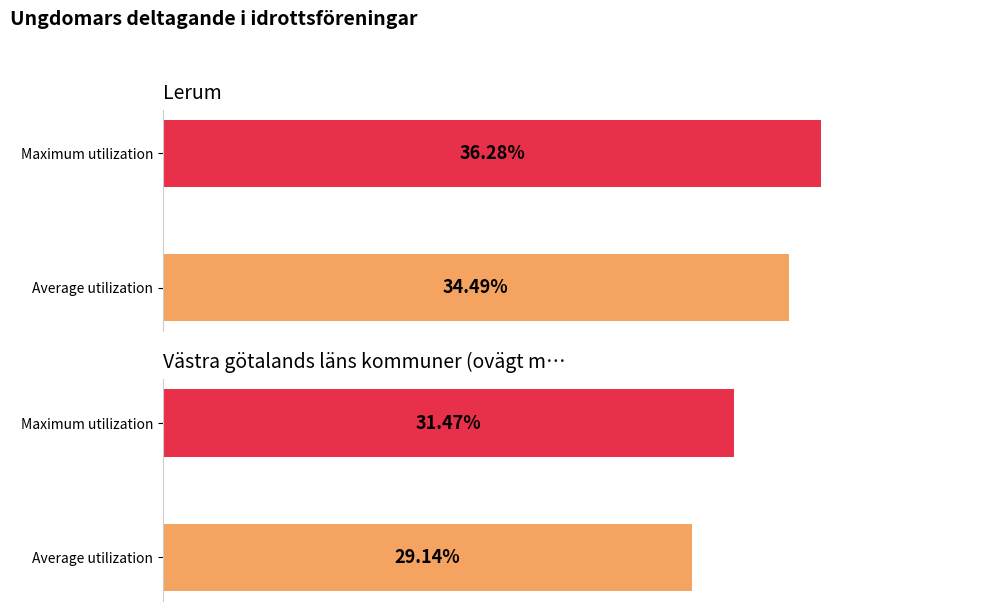

Count the Lerum values in the range 34 to 36.

1